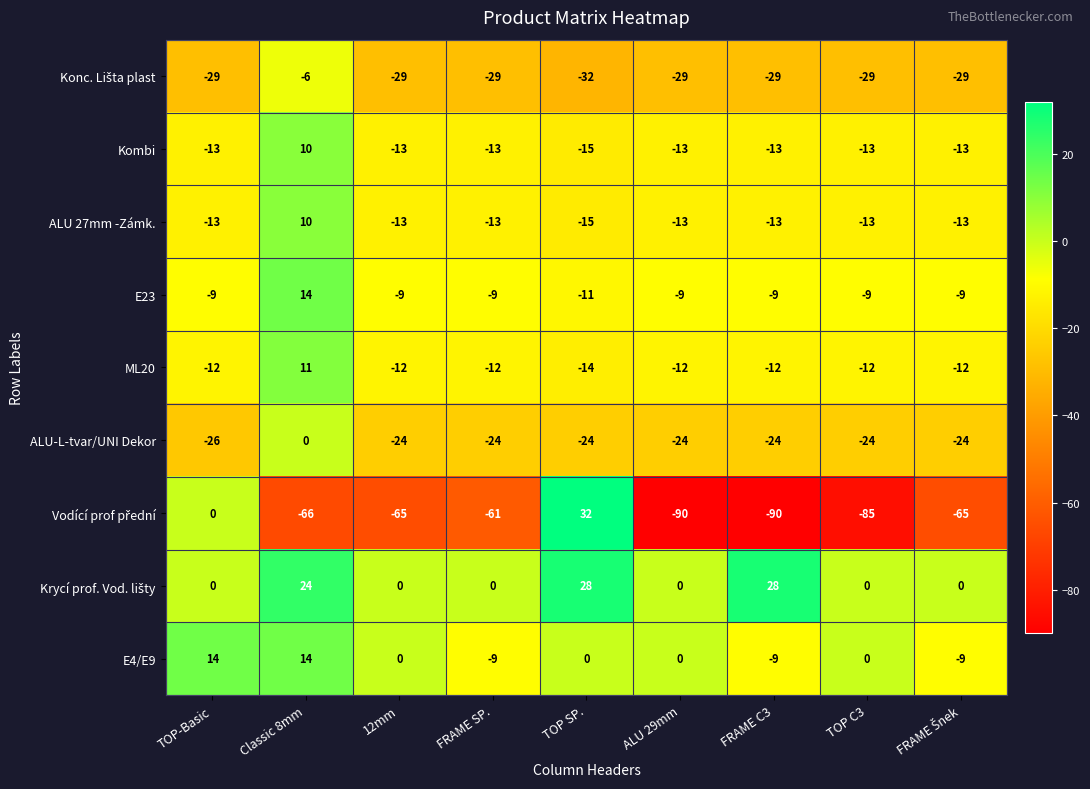

How many data points in ALU-L-tvar/UNI Dekor are less than -24?

1